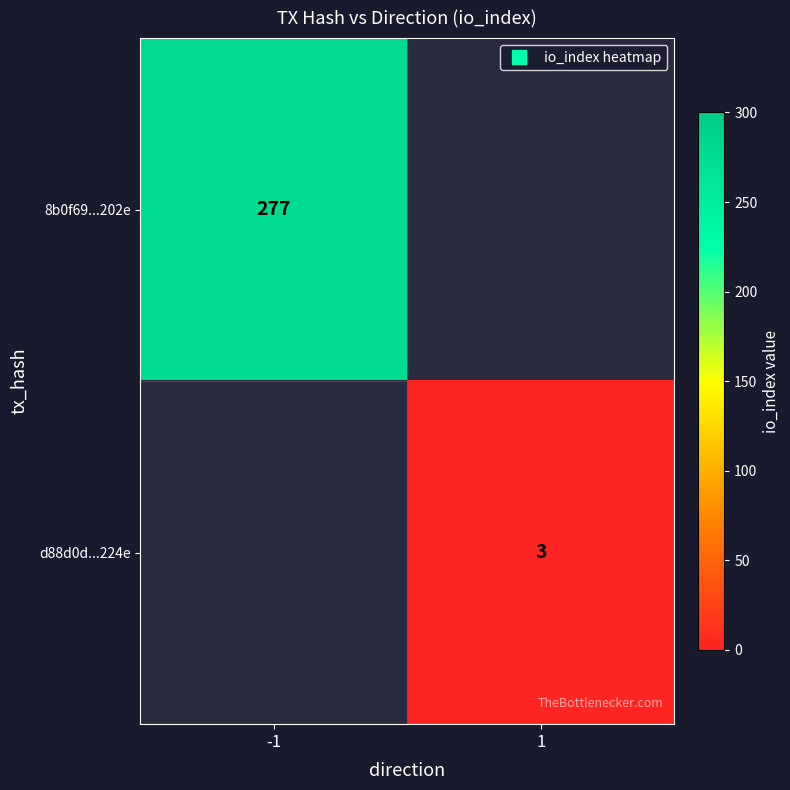

At which label does d88d0d...224e reach its peak?

-1